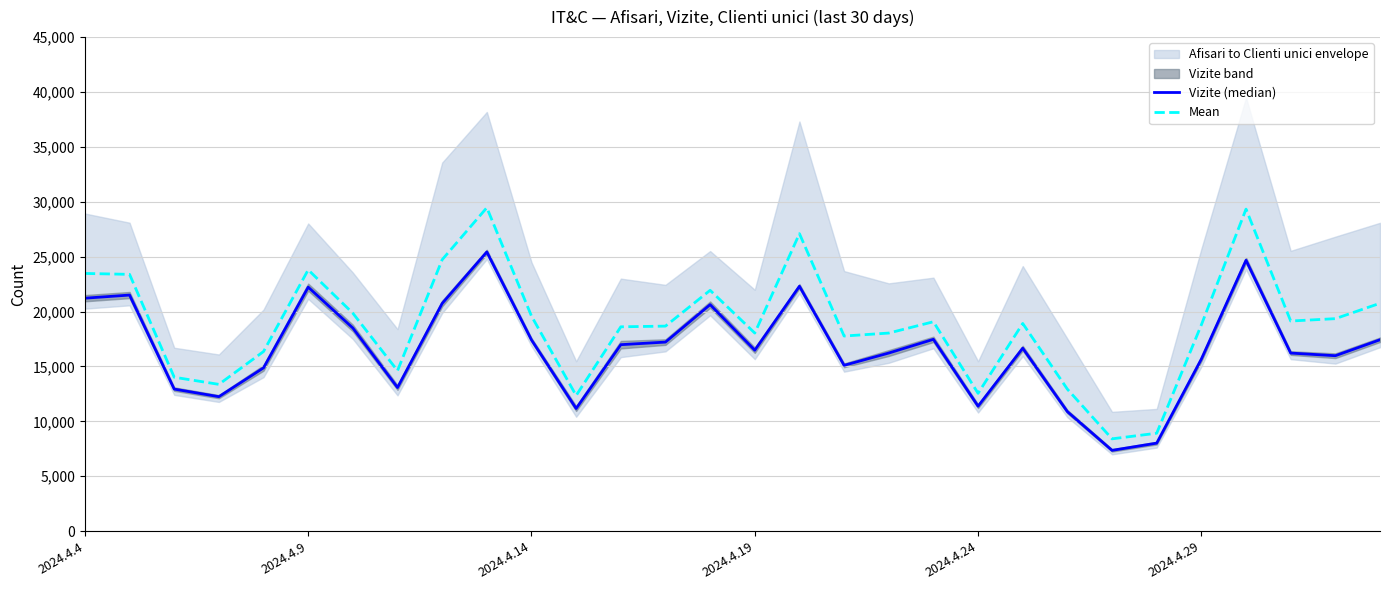

Which series has the largest total across all categories?

Mean